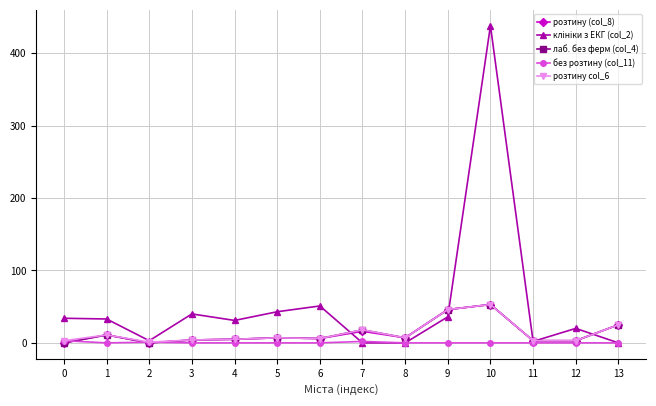

Is it true that лаб. без ферм (col_4) equals 14 at 10?

False